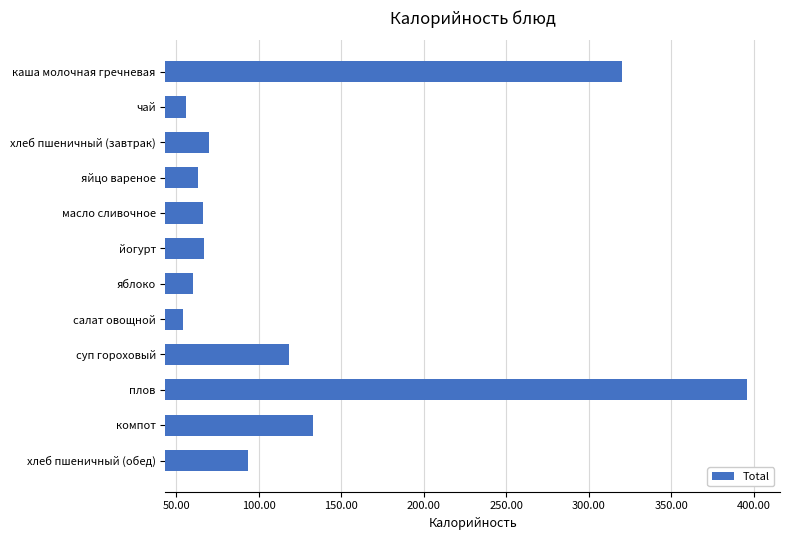

True or false: the data shows 36.8 at чай.

False